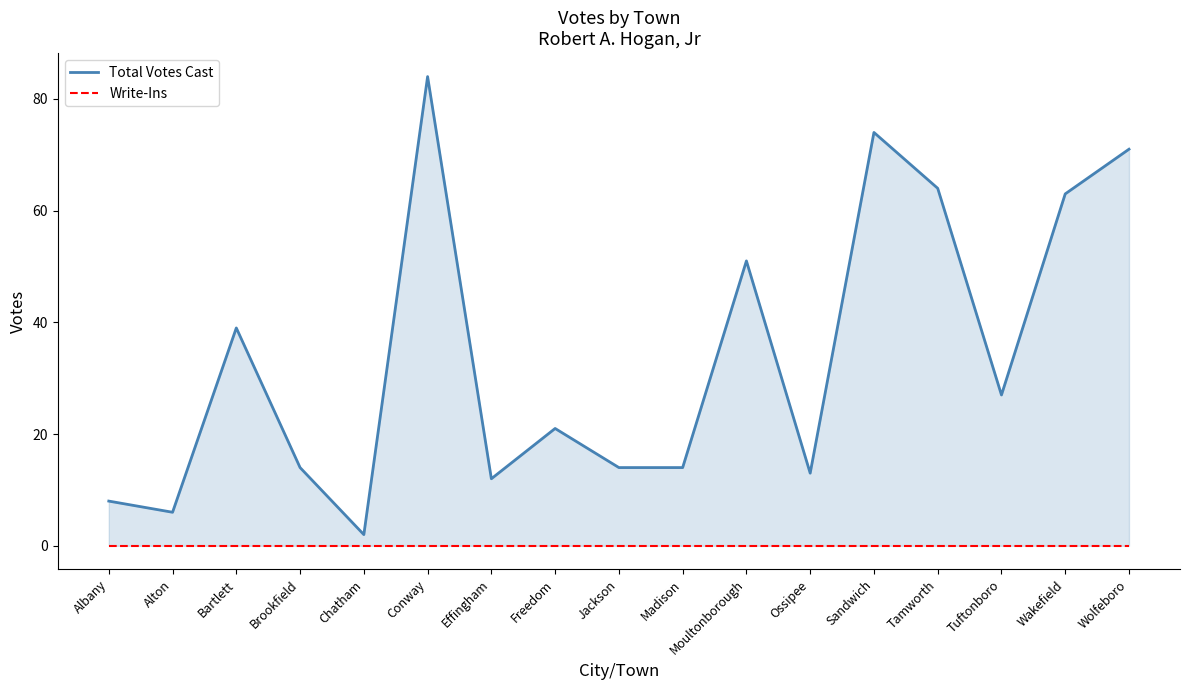

True or false: Total Votes Cast has a value of 20 at Madison.

False